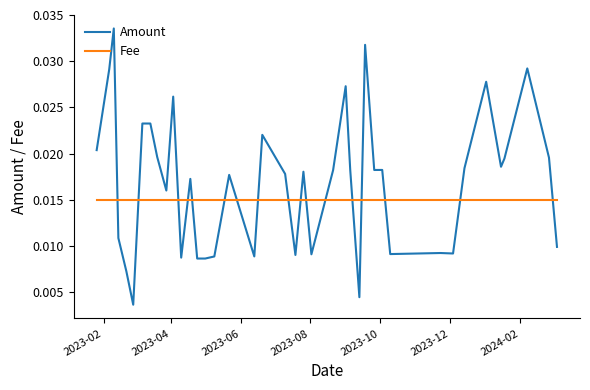

Rank the series by their average value, from highest to lowest.

Amount, Fee